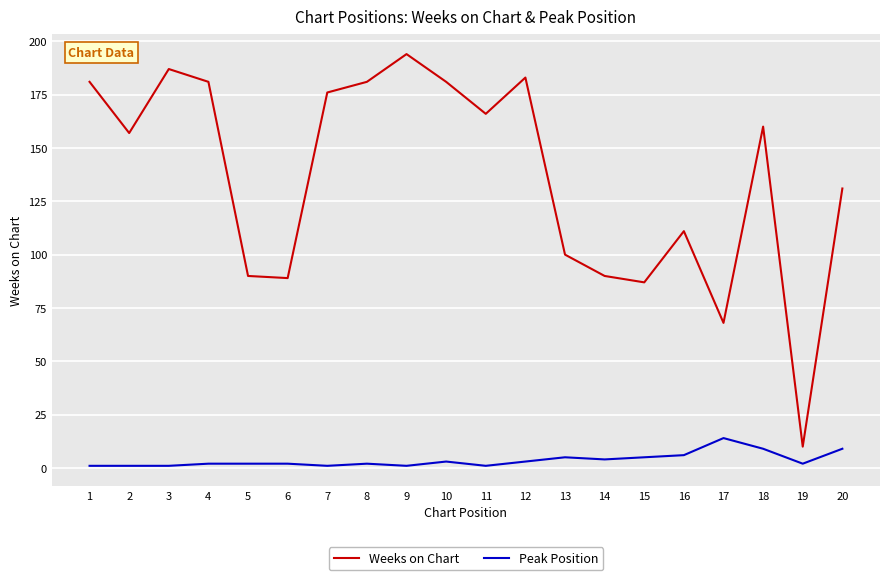

Reading left to right, what are all the values shown in this chart?

Weeks on Chart: 181	157	187	181	90	89	176	181	194	181	166	183	100	90	87	111	68	160	10	131
Peak Position: 1	1	1	2	2	2	1	2	1	3	1	3	5	4	5	6	14	9	2	9